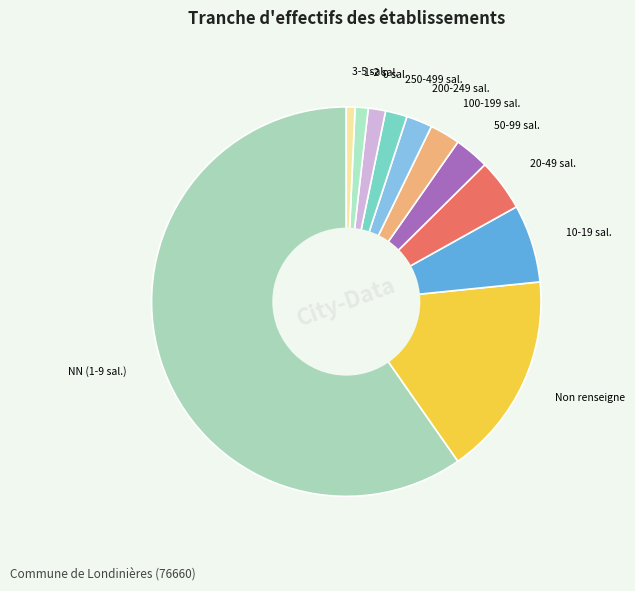

Is it true that 3-5 sal. is 13% of the pie?

False